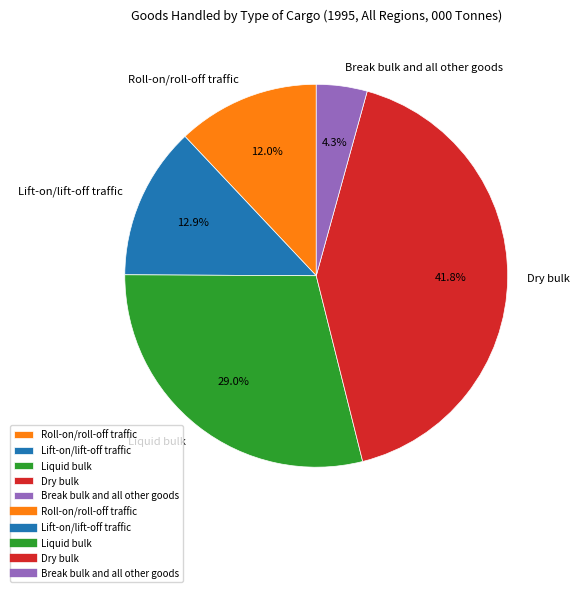

Which slice is the smallest?

Break bulk and all other goods